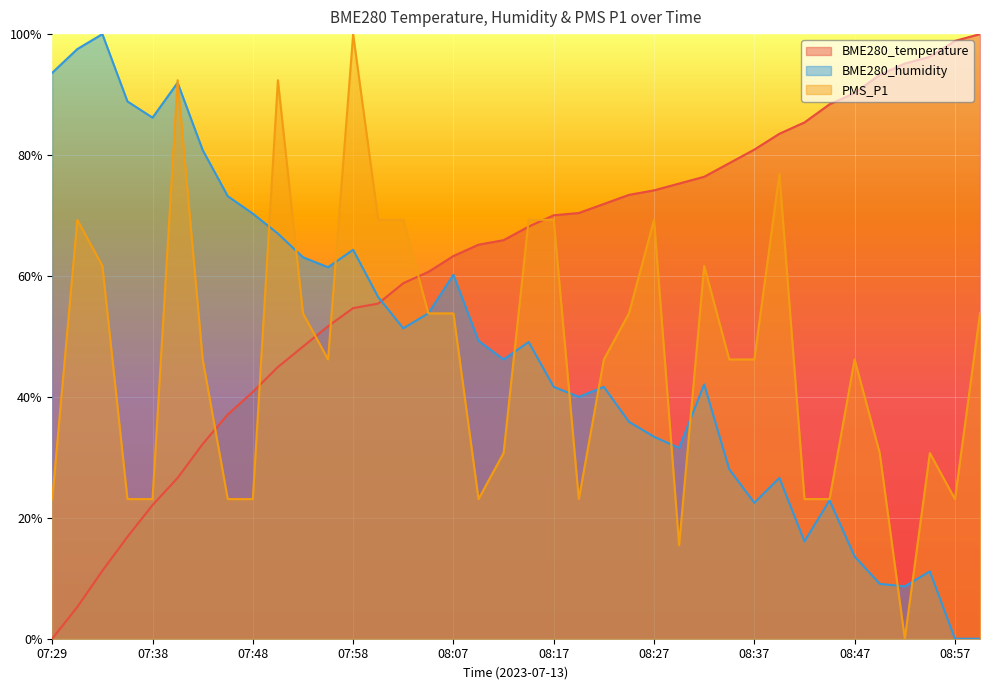

Reading right to left, list all the values displayed in this chart.

BME280_temperature: 1.0	1.0	1.0	1.0	0.9	0.9	0.9	0.9	0.8	0.8	0.8	0.8	0.8	0.7	0.7	0.7	0.7	0.7	0.7	0.7	0.7	0.6	0.6	0.6	0.6	0.5	0.5	0.5	0.4	0.4	0.4	0.3	0.3	0.2	0.2	0.1	0.1	0.0
BME280_humidity: 0.0	0.0	0.1	0.1	0.1	0.1	0.2	0.2	0.3	0.2	0.3	0.4	0.3	0.3	0.4	0.4	0.4	0.4	0.5	0.5	0.5	0.6	0.5	0.5	0.6	0.6	0.6	0.6	0.7	0.7	0.7	0.8	0.9	0.9	0.9	1.0	1.0	0.9
PMS_P1: 0.5	0.2	0.3	0.0	0.3	0.5	0.2	0.2	0.8	0.5	0.5	0.6	0.2	0.7	0.5	0.5	0.2	0.7	0.7	0.3	0.2	0.5	0.5	0.7	0.7	1.0	0.5	0.5	0.9	0.2	0.2	0.5	0.9	0.2	0.2	0.6	0.7	0.2